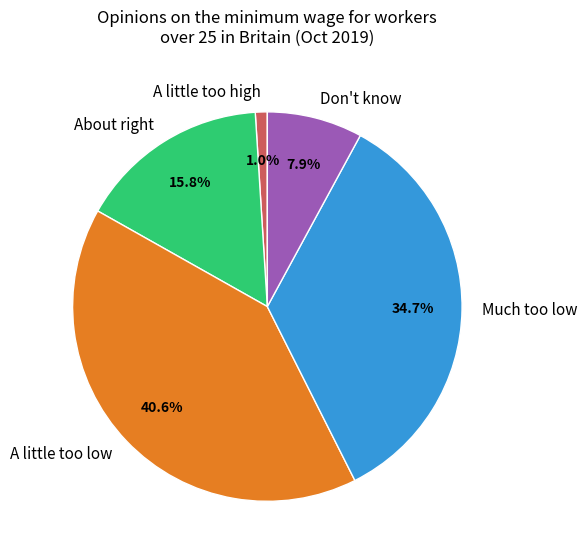

What percentage is the A little too high slice, to the nearest percent?

1%